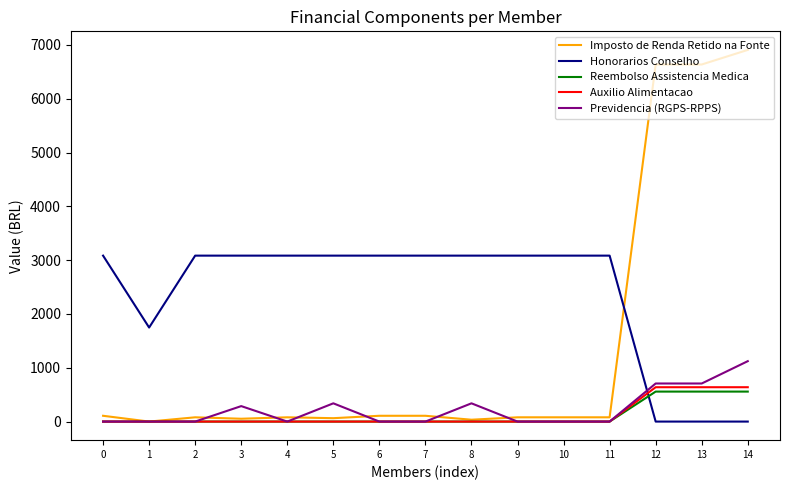

After their last crossing, which series has the higher values: Auxilio Alimentacao or Honorarios Conselho?

Auxilio Alimentacao